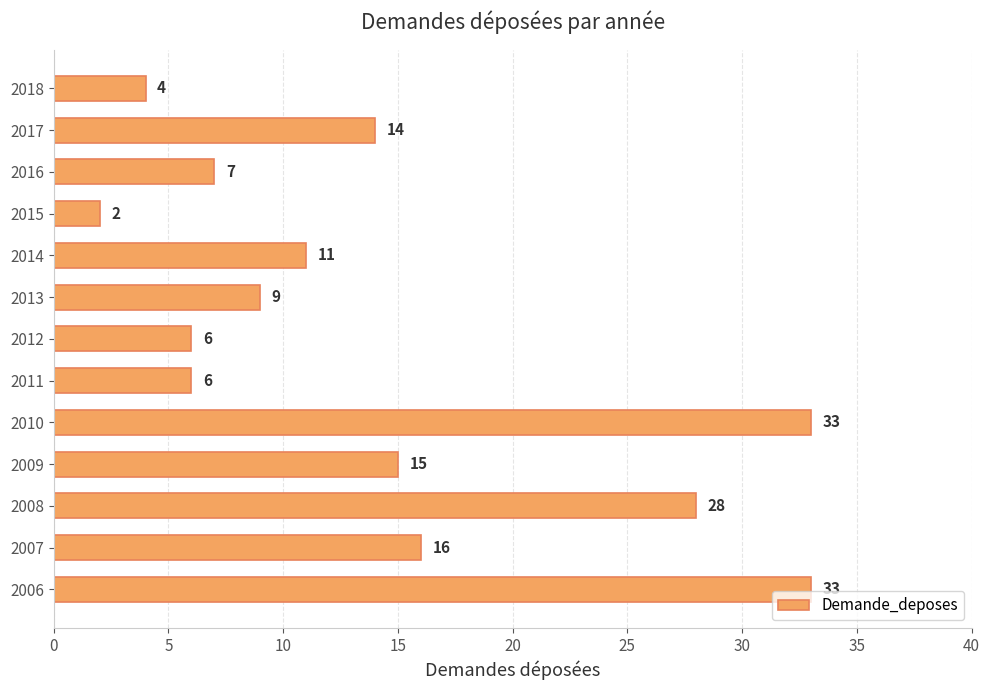

Reading bottom to top, transcribe all the data shown in this chart.

2006=33	2007=16	2008=28	2009=15	2010=33	2011=6	2012=6	2013=9	2014=11	2015=2	2016=7	2017=14	2018=4